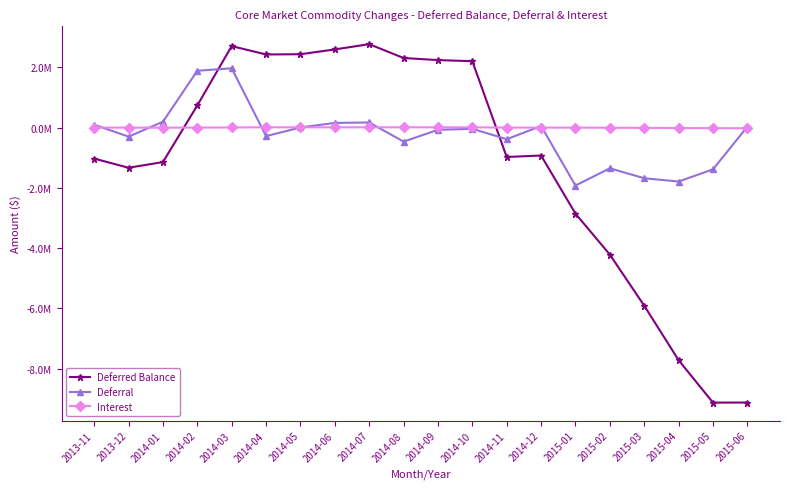

Does the chart display data point markers on the line(s)?

Yes